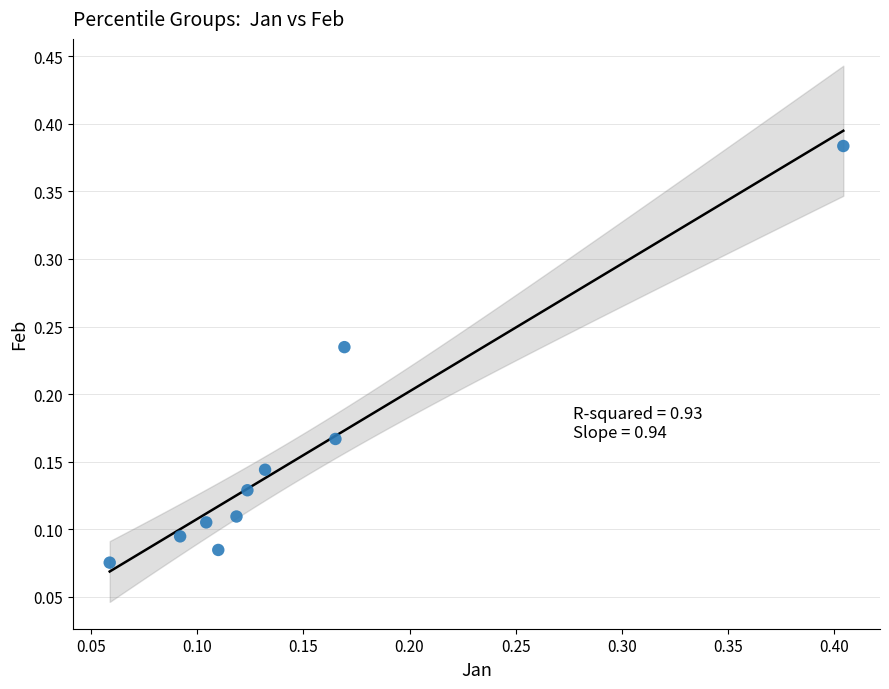

What is the range of Y values (max minus min)?

0.3